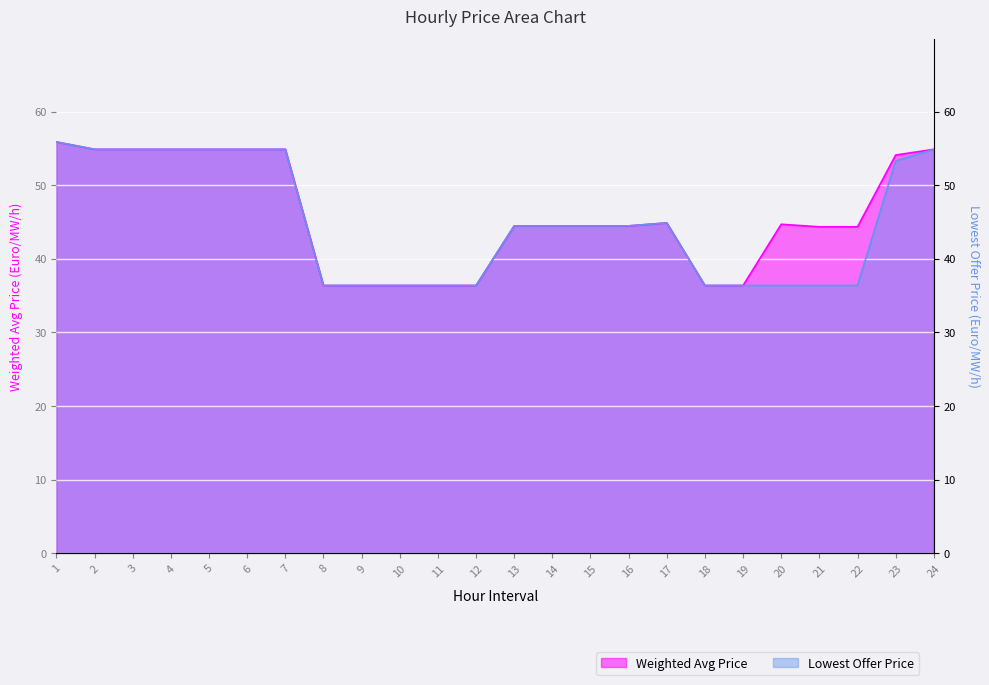

Where does the Weighted Avg Price series first go above 44?

1